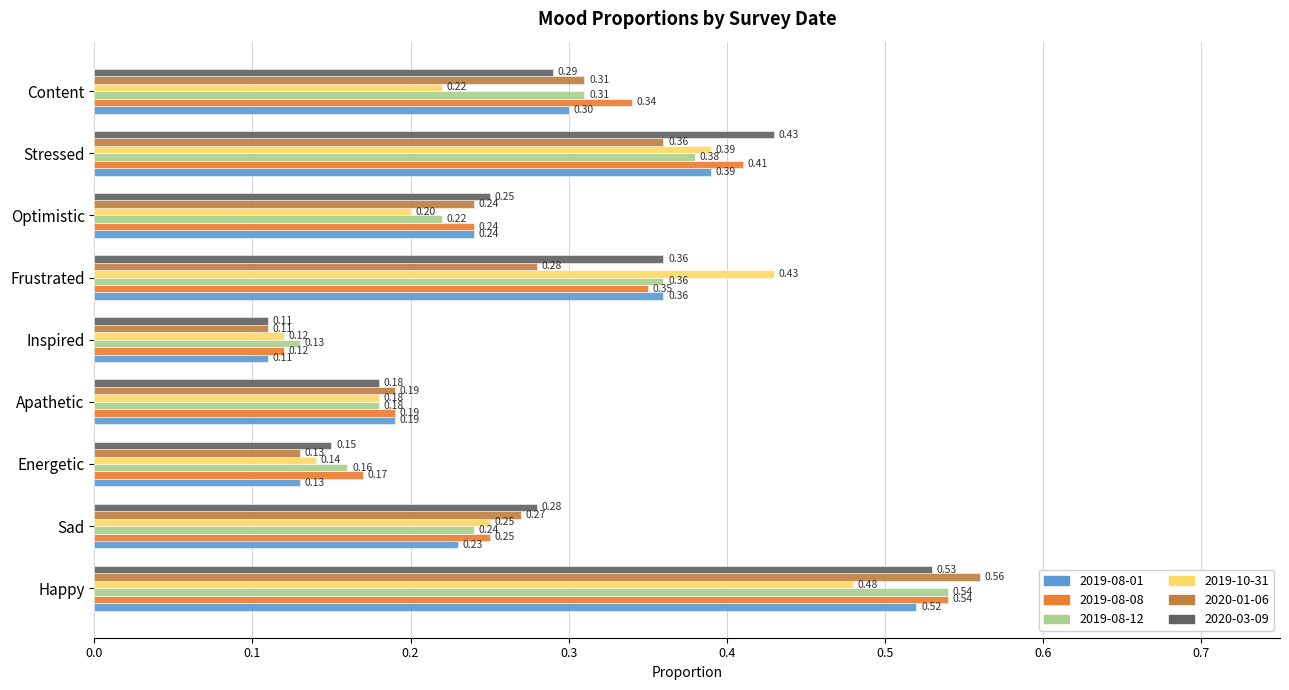

What is the sum of all 2019-08-12 values?

2.5